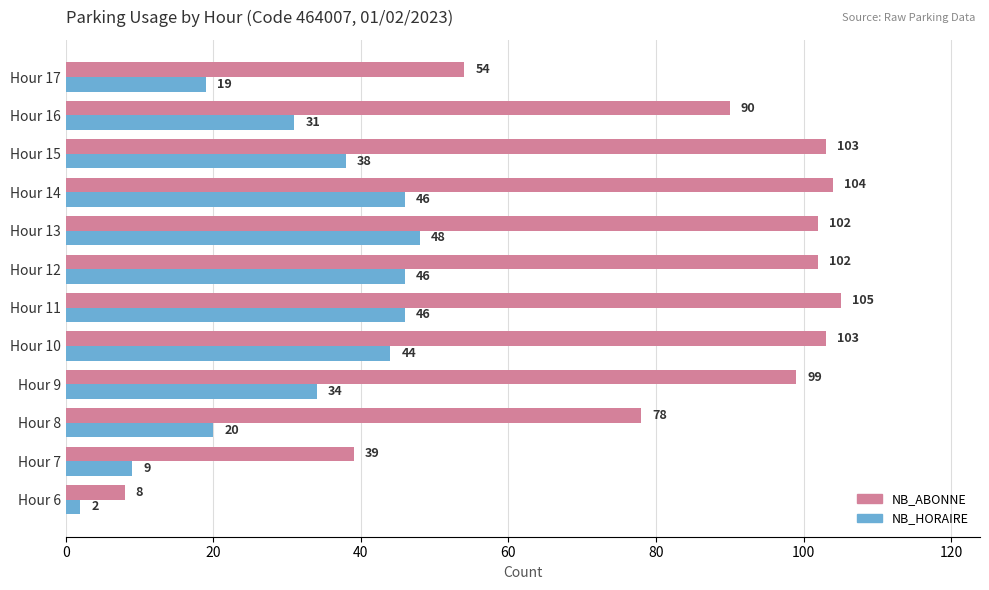

At how many categories does at least one series exceed 88?

8